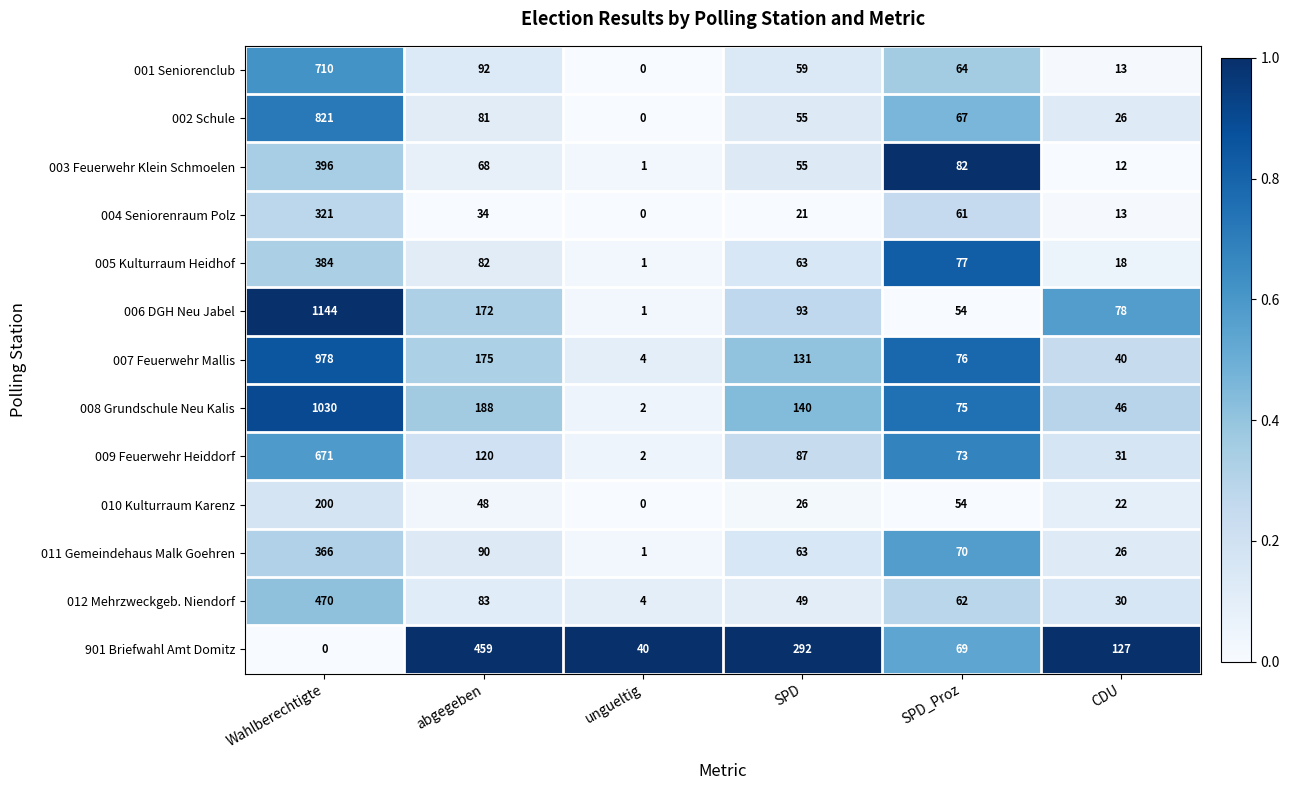

Which series has the widest spread of values?

006 DGH Neu Jabel